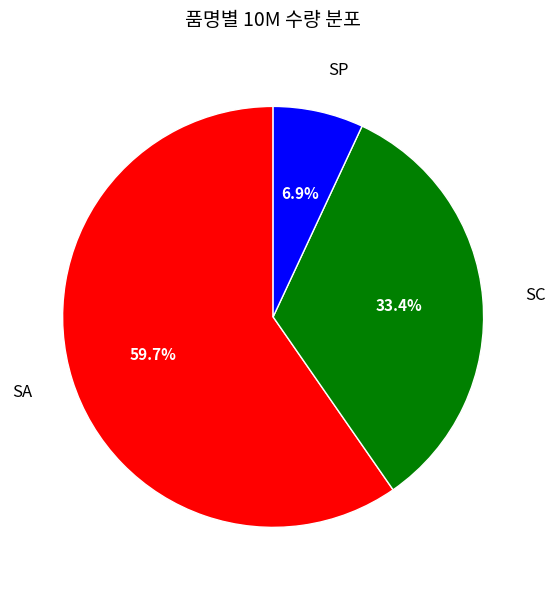

Is it true that SC is 41% of the pie?

False